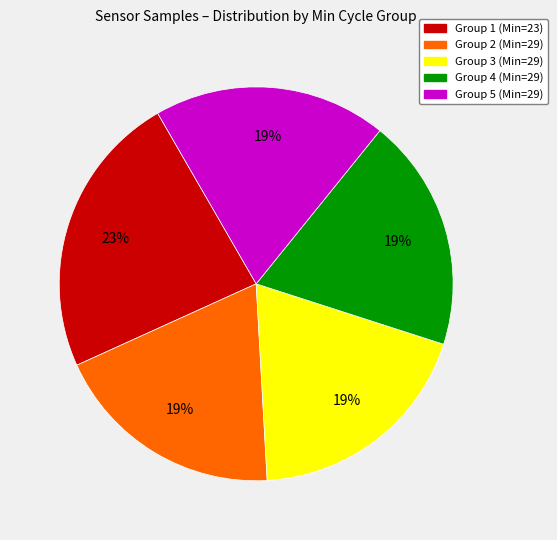

Is there a majority slice in this chart?

No